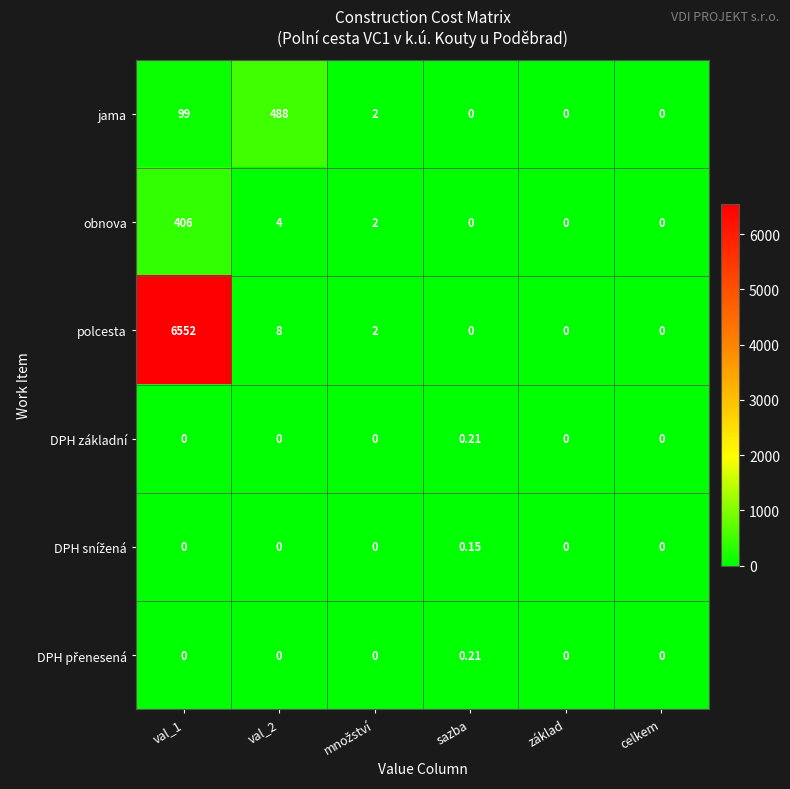

Which series changed the most between val_1 and základ?

polcesta